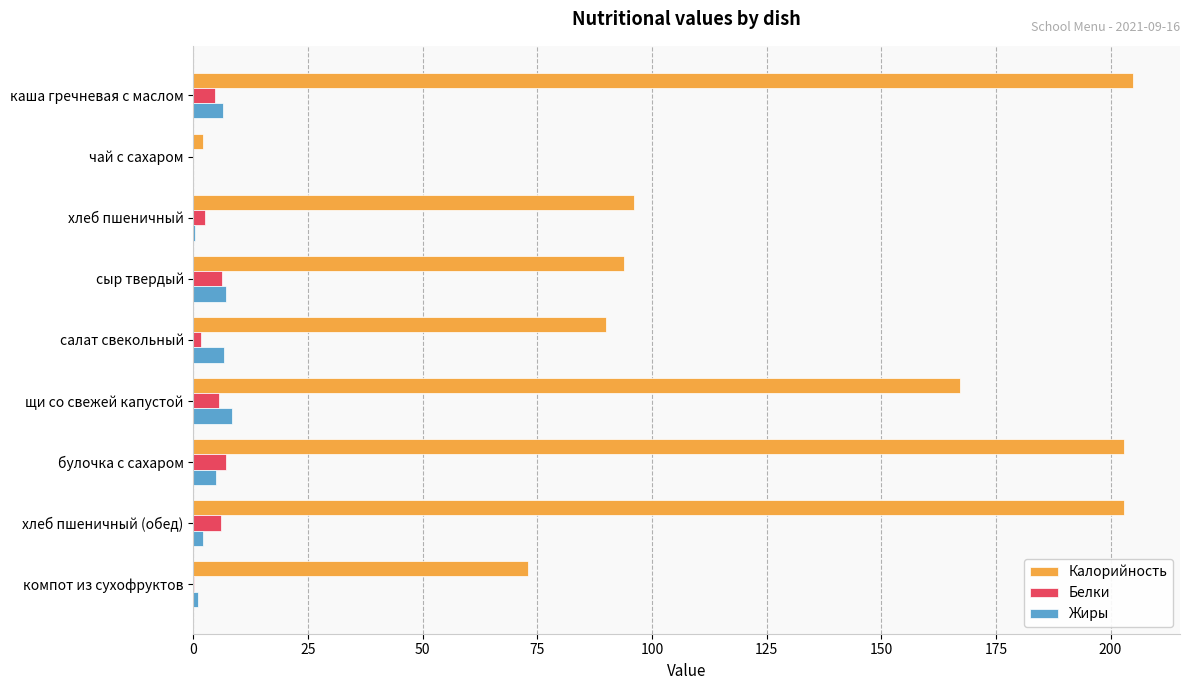

Where is Калорийность nearest to the value 103?

хлеб пшеничный